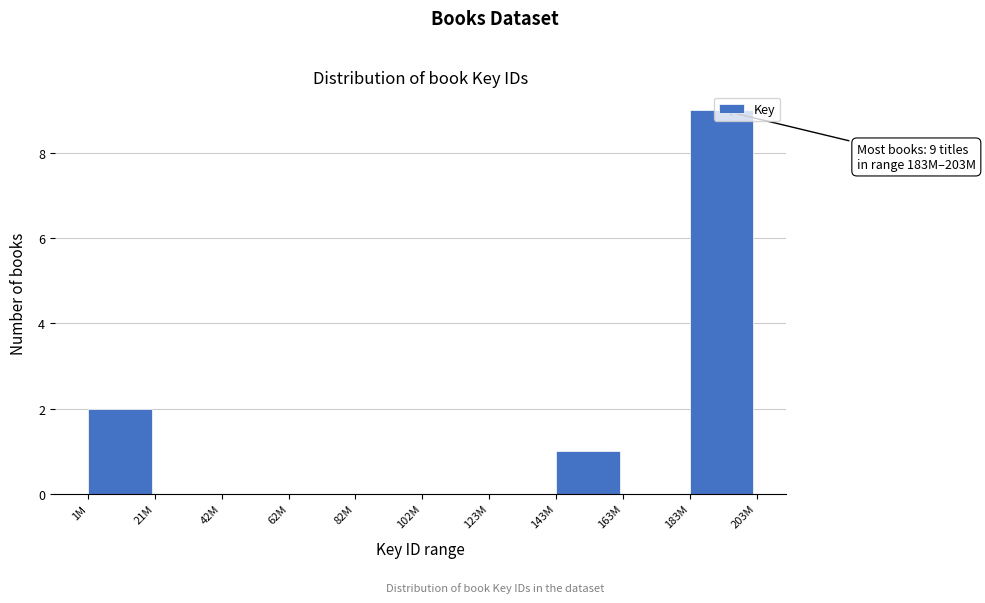

Which label corresponds to the largest value in the chart?

183M